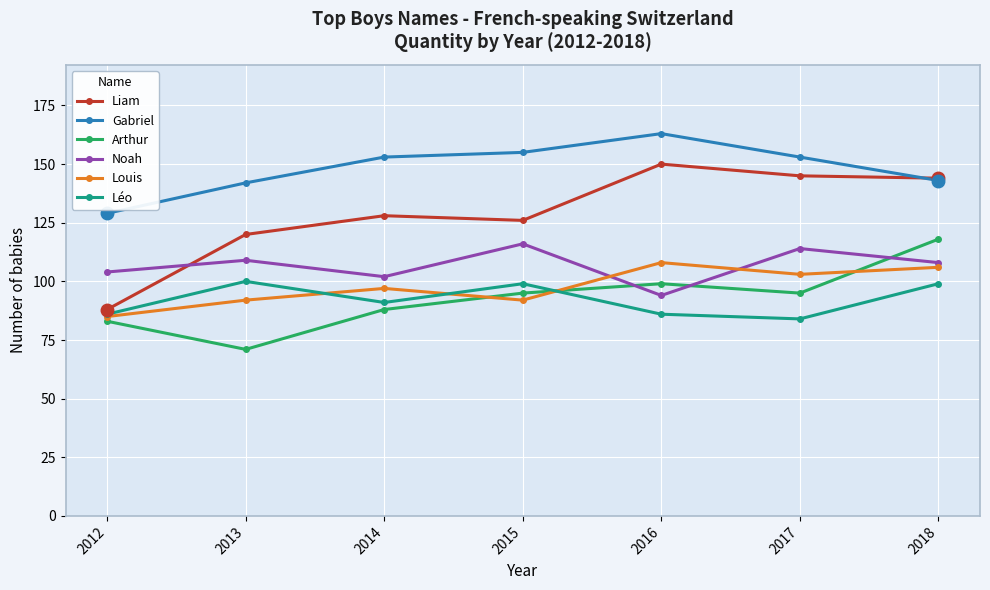

What is the average value of the Noah series?

107